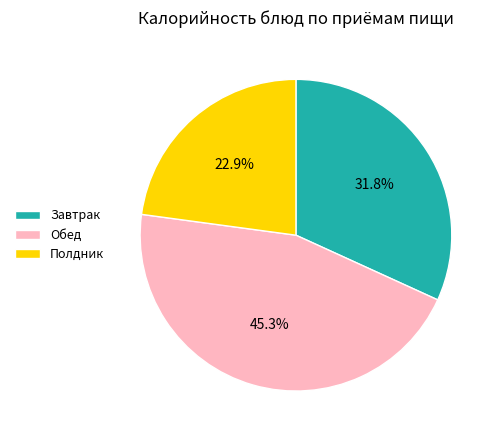

Count the number of slices in the pie.

3